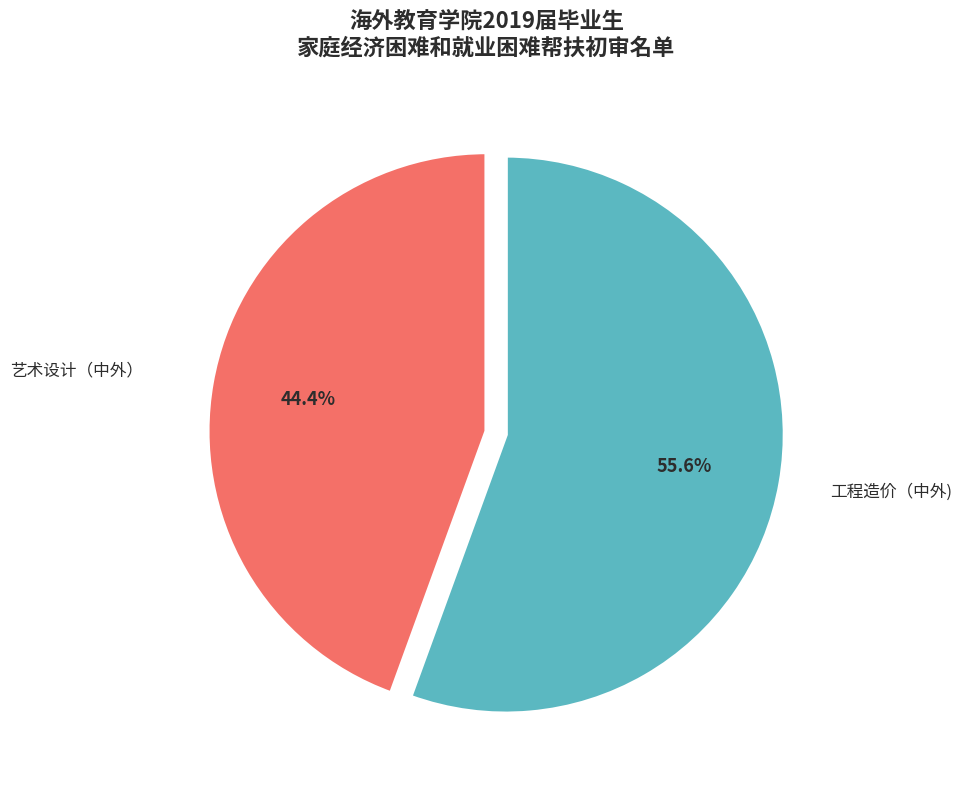

Which category has the smallest portion of the pie?

艺术设计（中外）